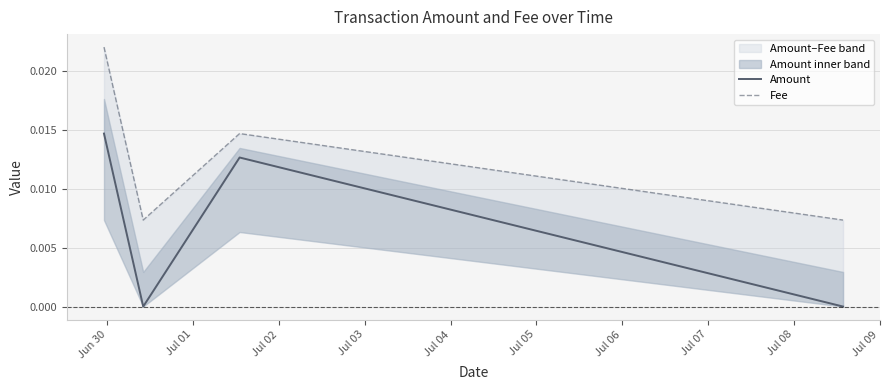

What is the sum of all Fee values?

0.1